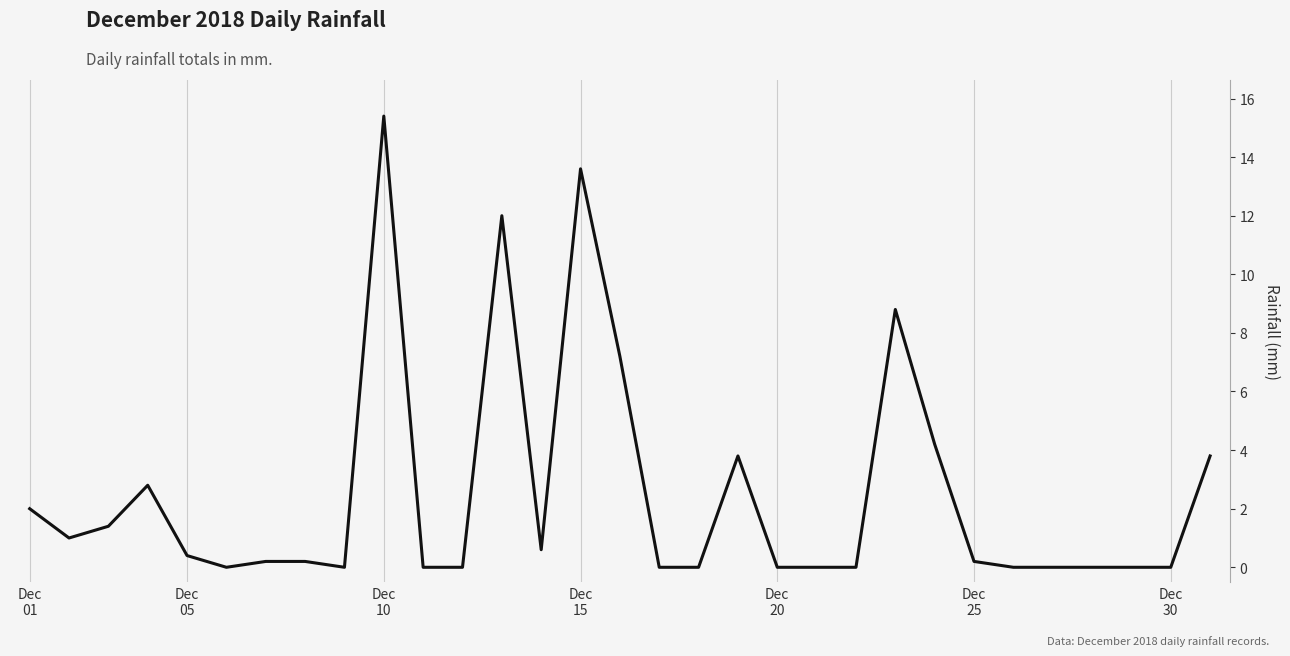

What is the difference between the maximum and minimum values?

15.4